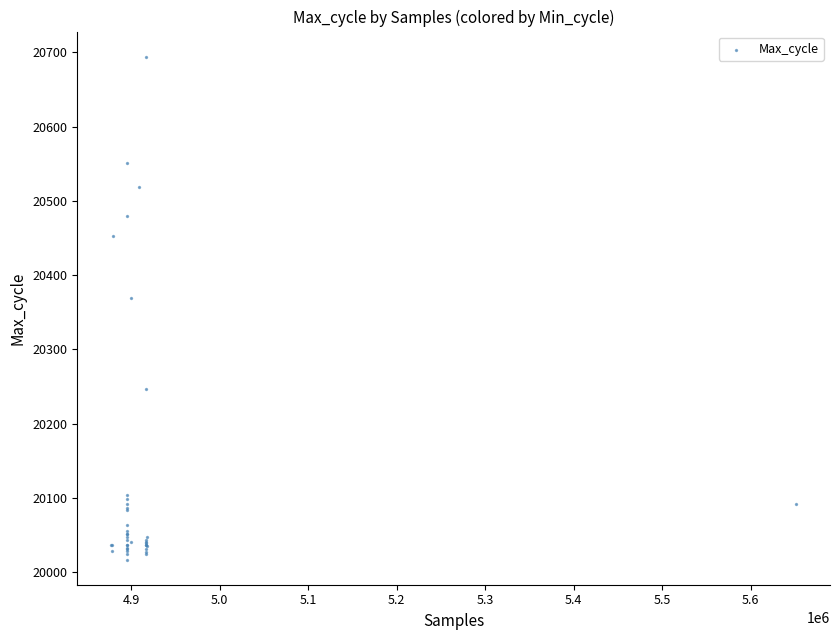

What Y value in the scatter plot is closest to 20355?

20369